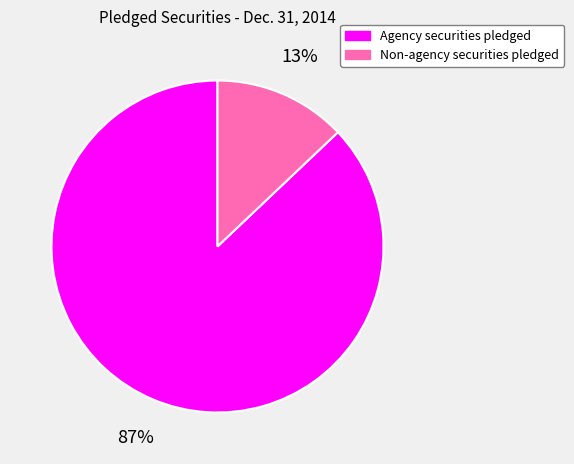

True or false: Agency securities pledged accounts for 87% of the total.

True